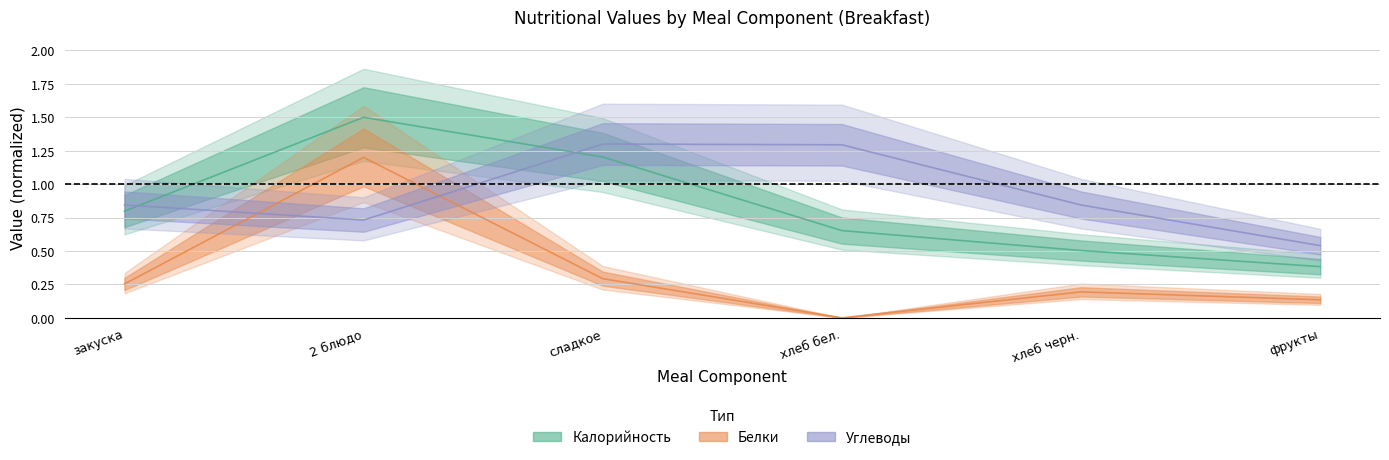

At which category does the chart reach its peak across all series?

2 блюдо